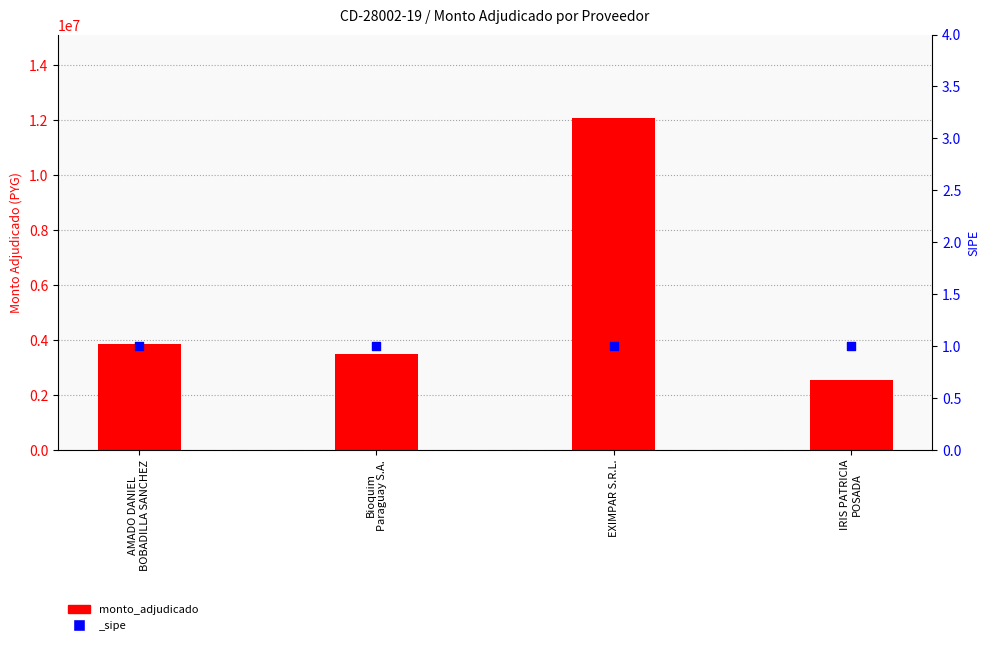

What is the ratio of the value at EXIMPAR S.R.L. to the value at IRIS PATRICIA
POSADA?

4.8